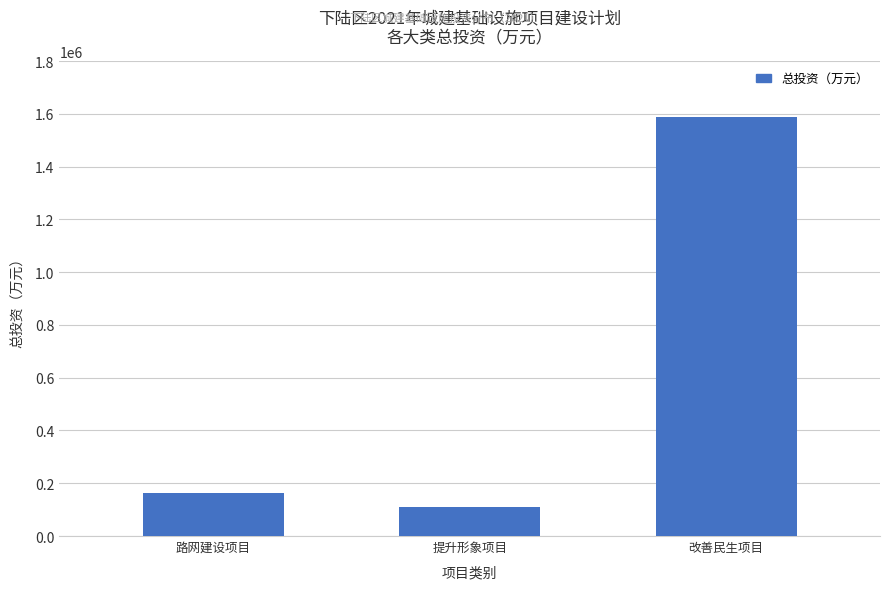

What position from the left is 提升形象项目?

2